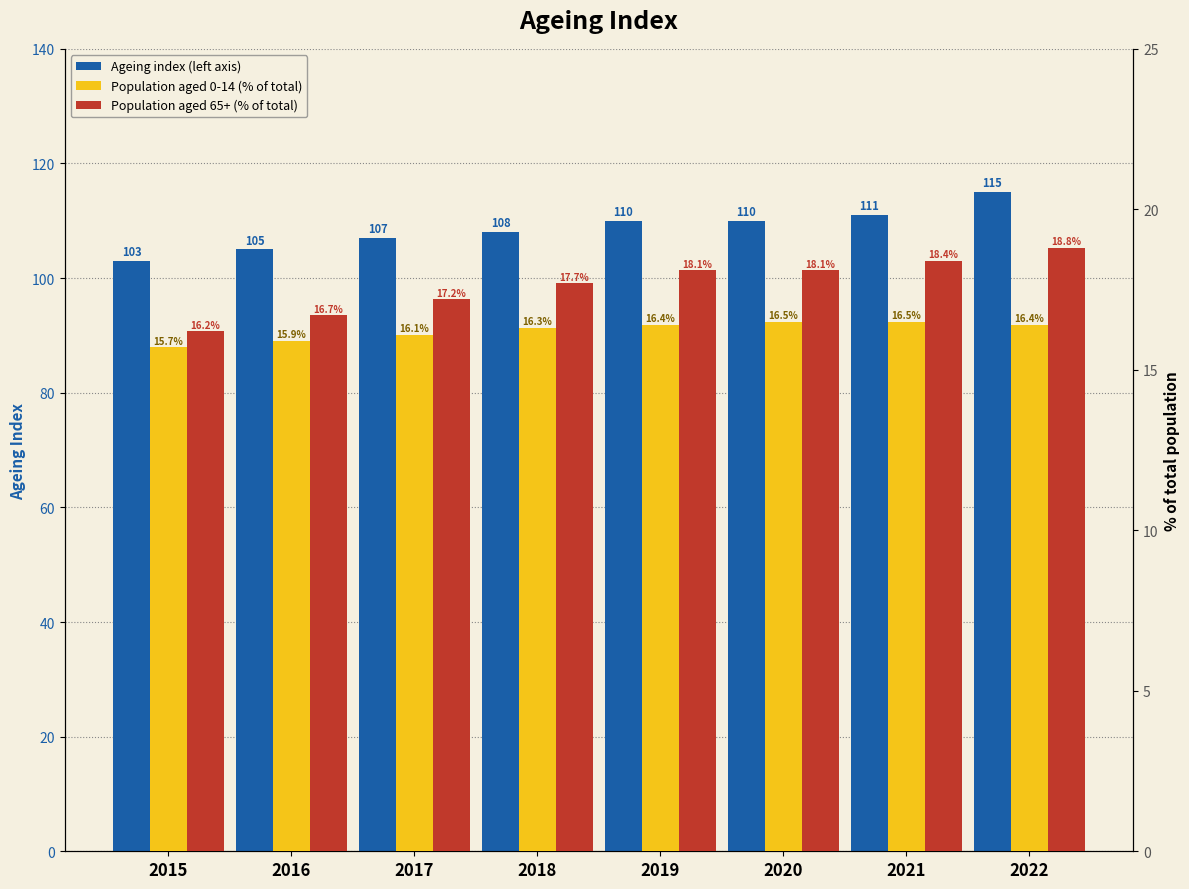

At which label does Ageing index (left axis) reach its minimum?

2015